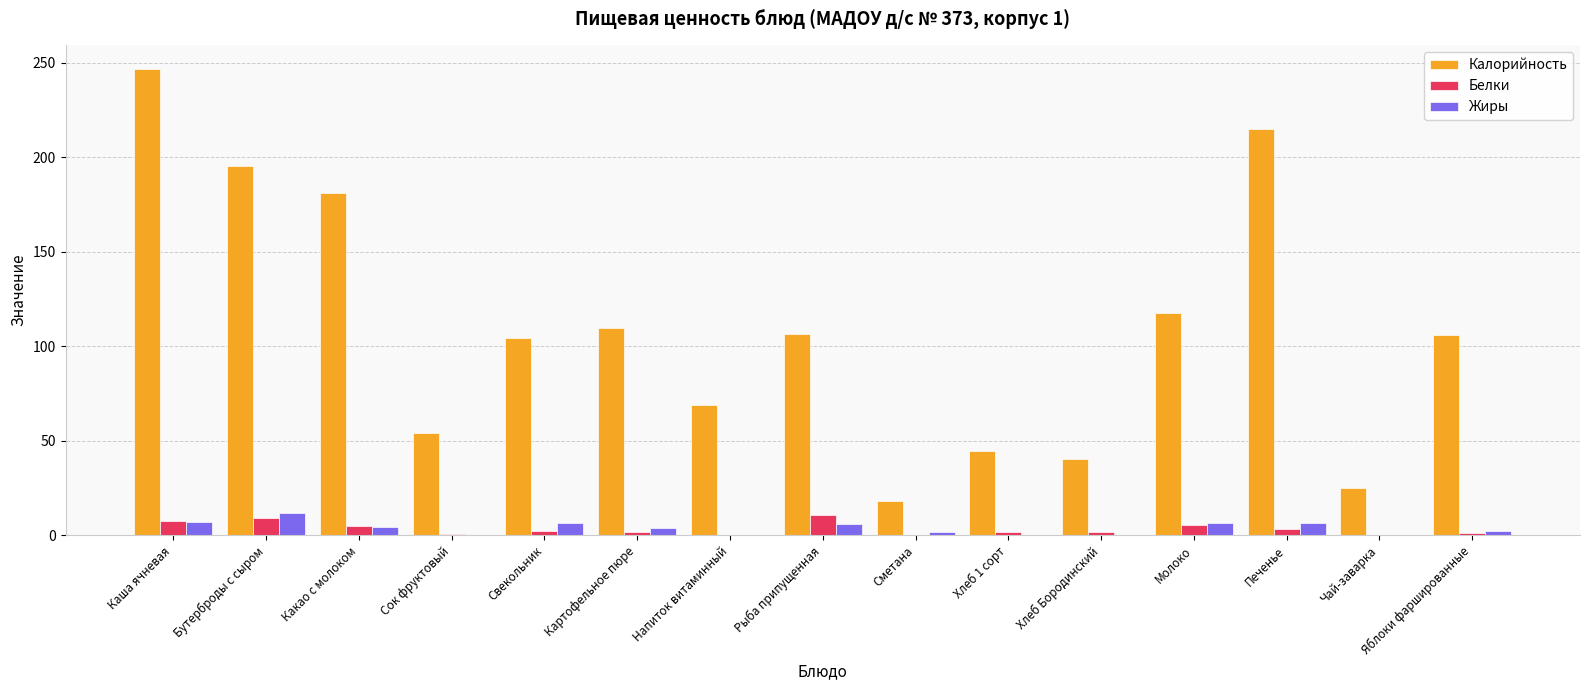

How many data points does each series have?

15